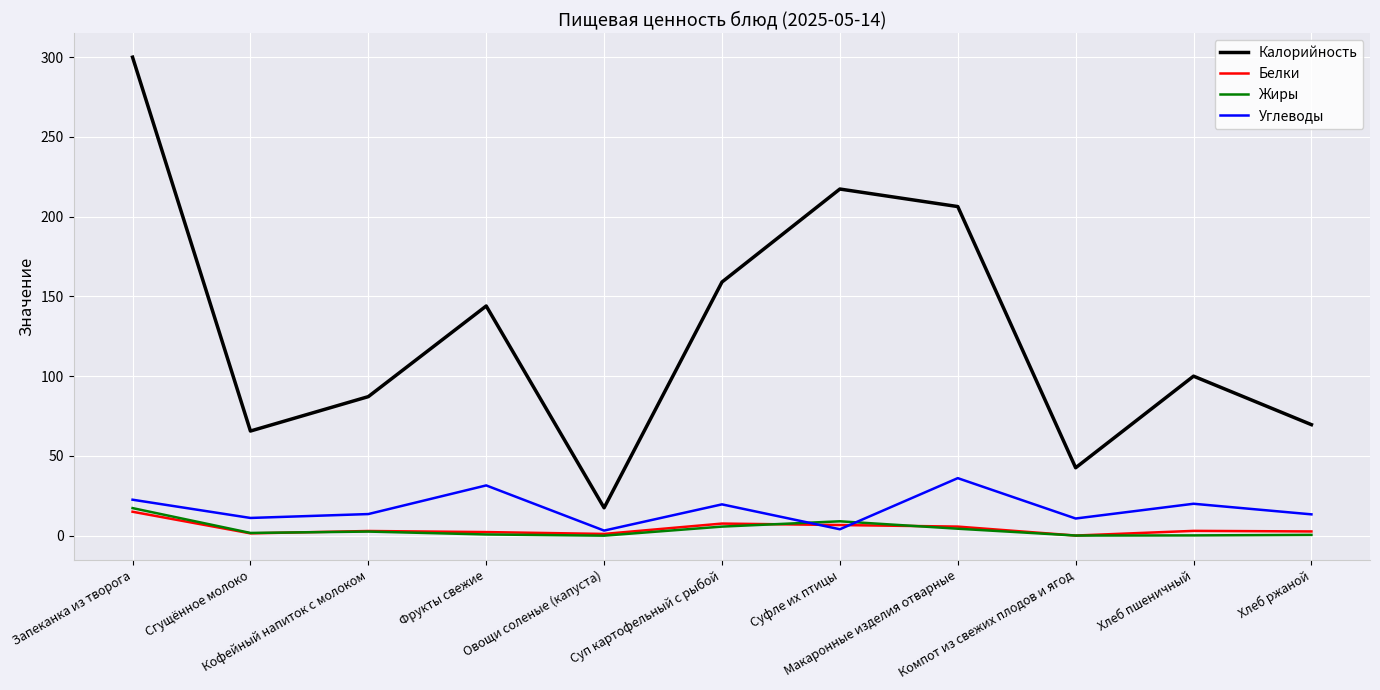

What is the difference between the second highest and minimum values in the Углеводы series?

28.3